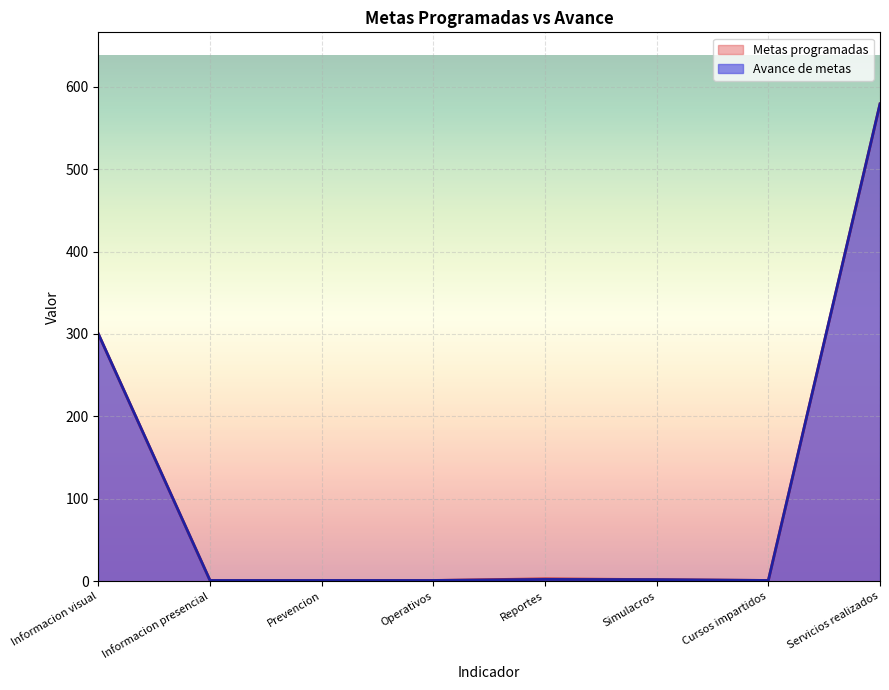

Rank the categories by value from lowest to highest.

Informacion presencial, Prevencion, Operativos, Cursos impartidos, Simulacros, Reportes, Informacion visual, Servicios realizados